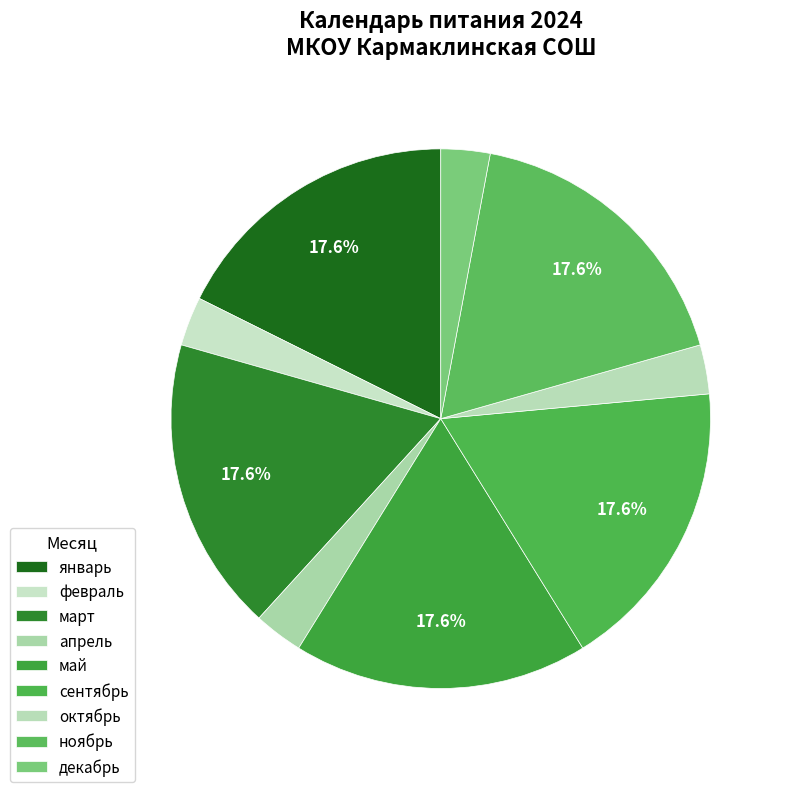

How many slices are in this pie chart?

9